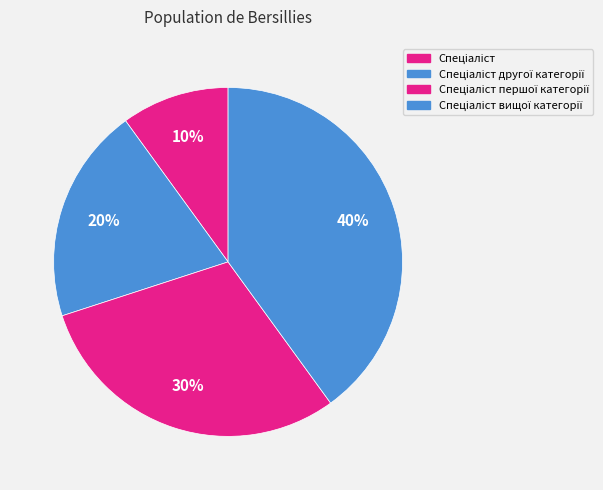

Which slice is the smallest?

Спеціаліст